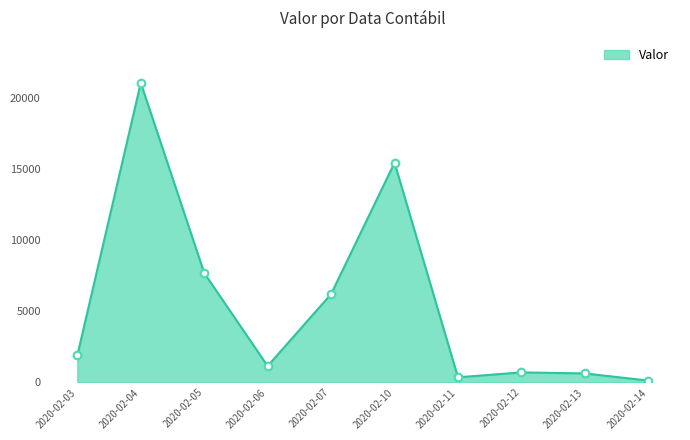

Between 2020-02-03 and 2020-02-04, which is larger?

2020-02-04